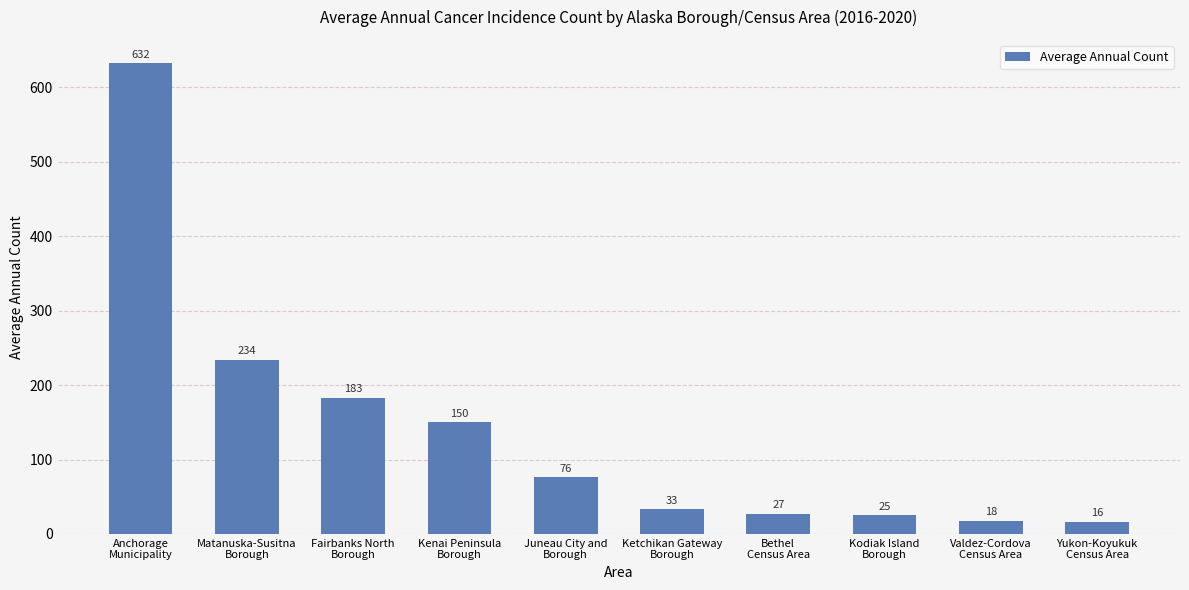

The chart shows a value of 349 at Anchorage
Municipality. True or false?

False